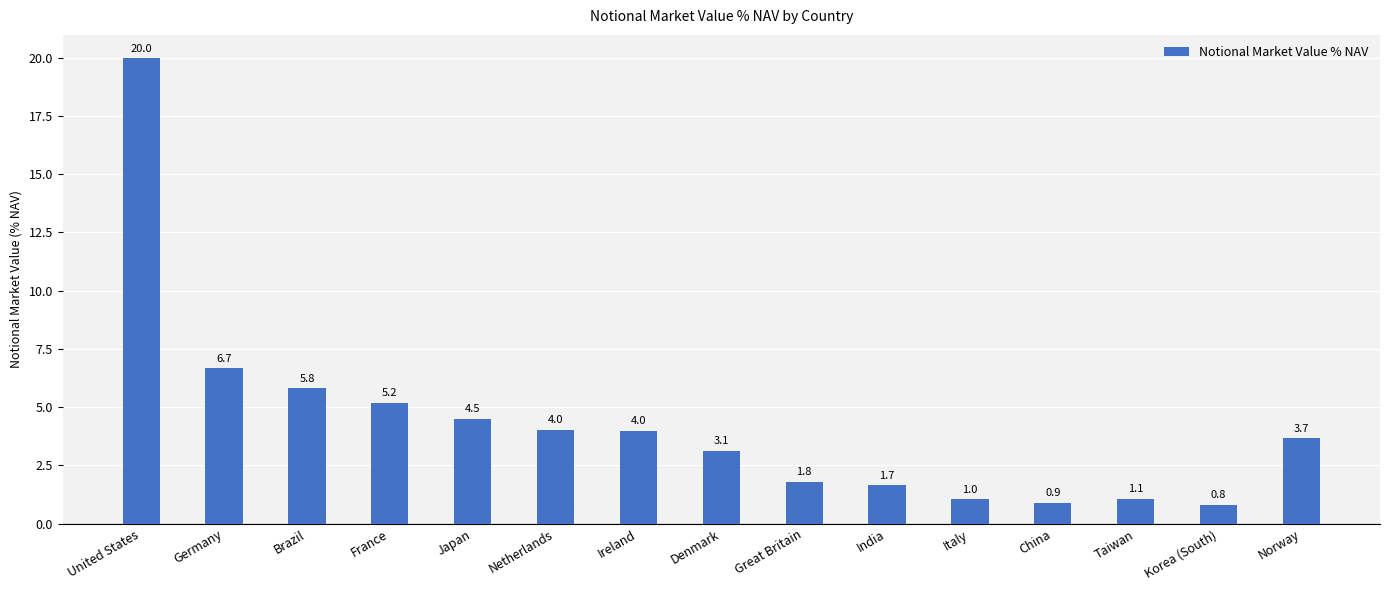

What is the difference between the values at United States and Ireland?

16.0